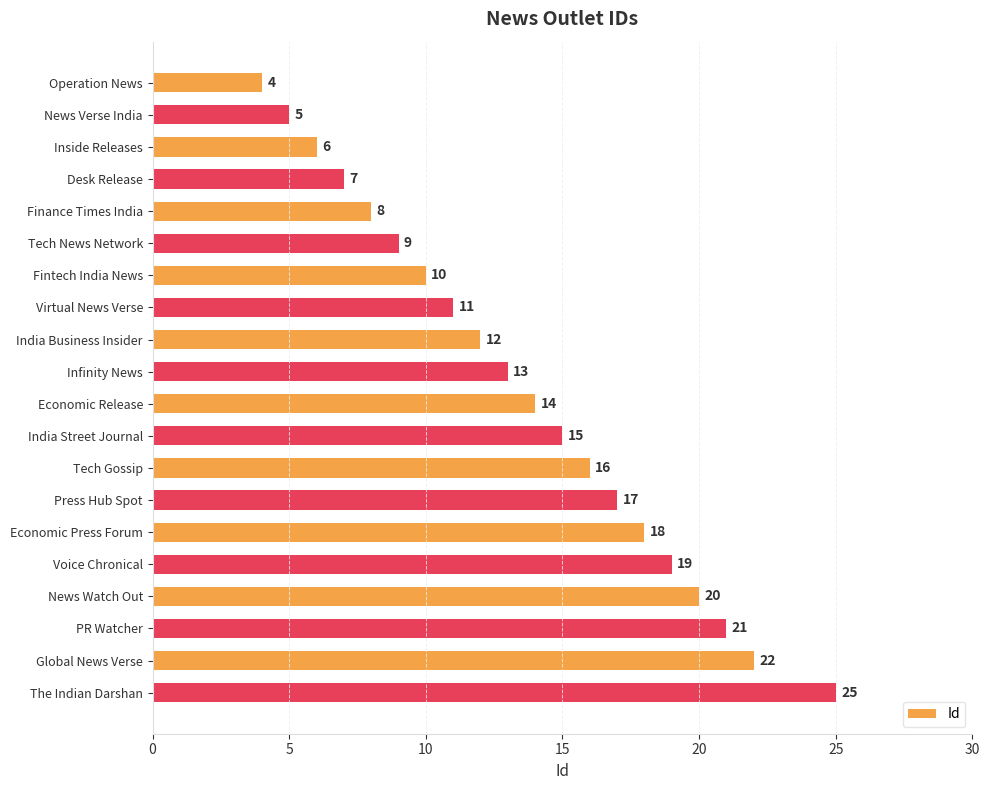

True or false: the data shows 9 at India Street Journal.

False